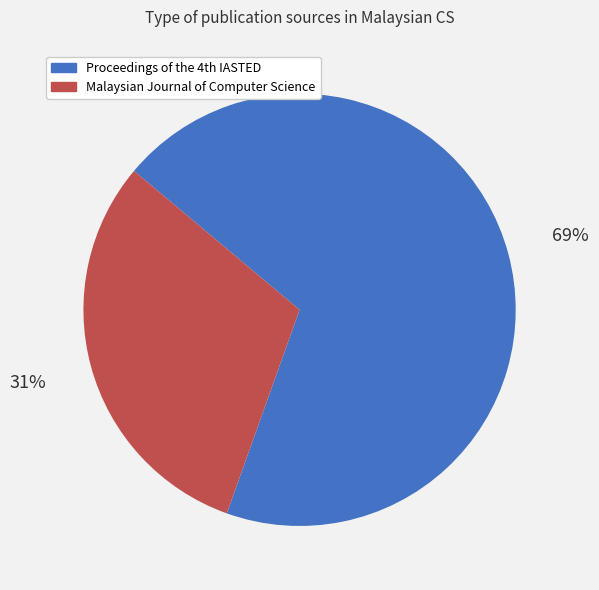

How many segments does this pie chart have?

2